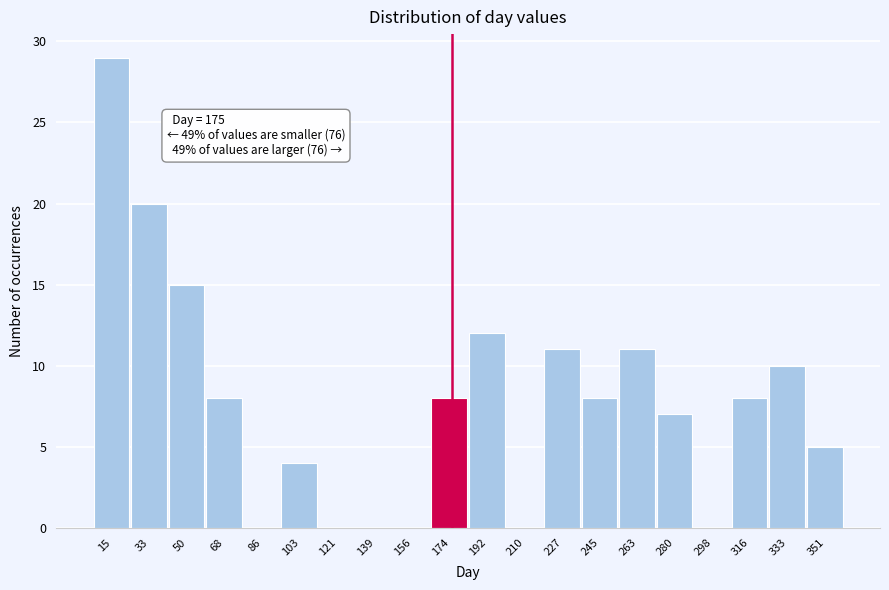

Over which range of the x-axis is the bar tallest?

6 to 24